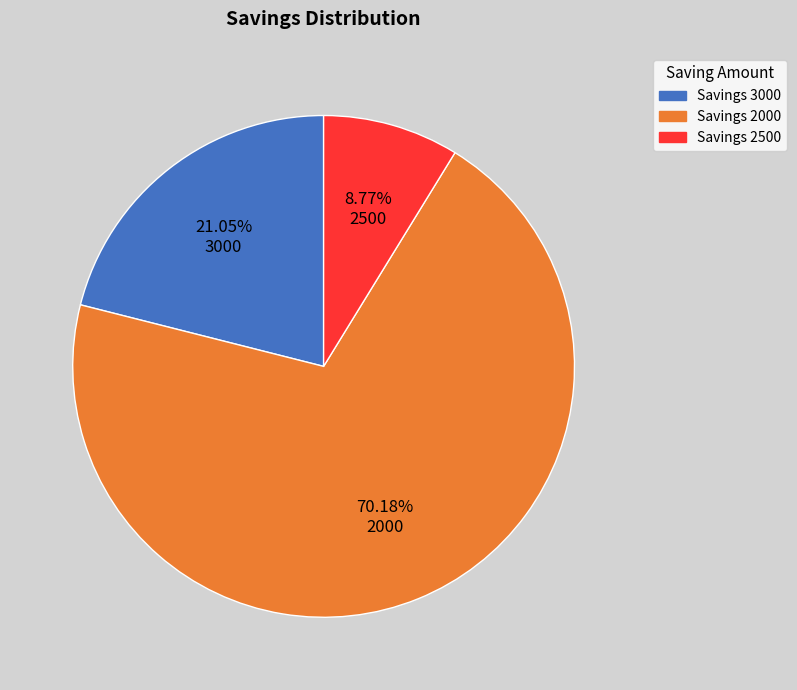

What is the largest slice in the pie chart?

2000